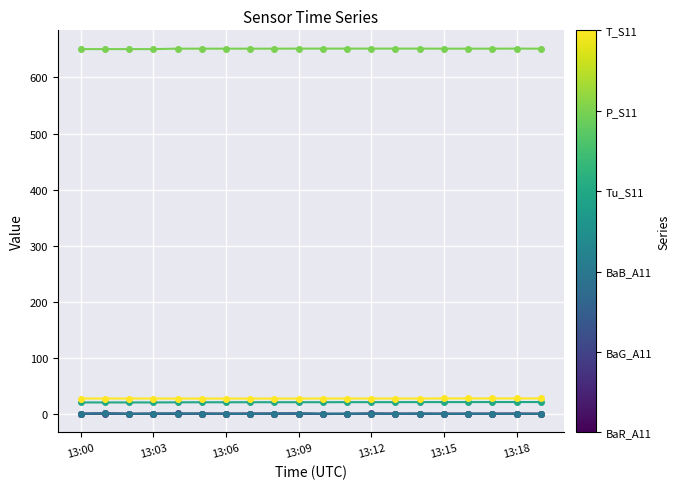

What is the greatest value displayed?

651.4